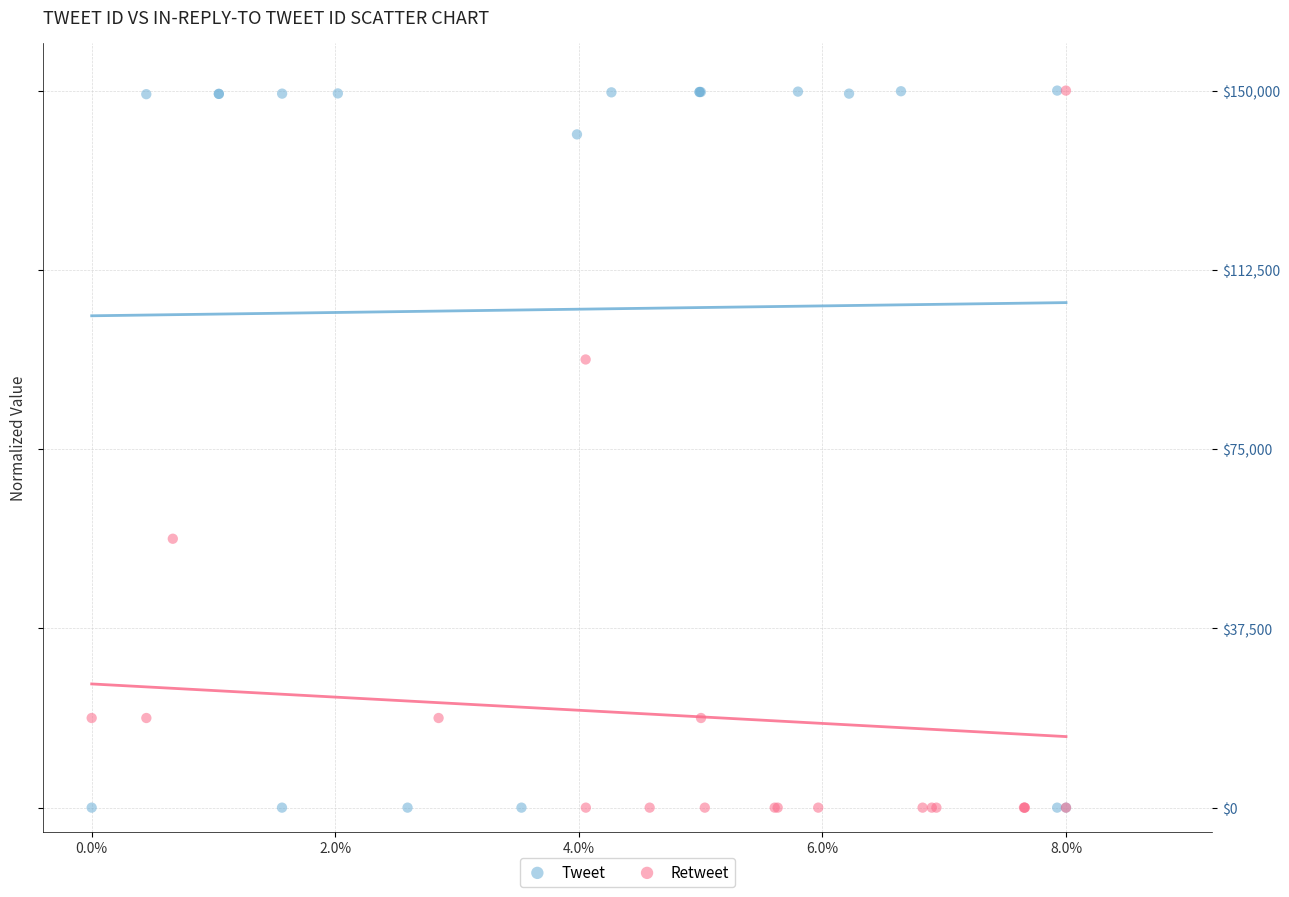

What are all the series names shown in the legend?

Tweet, Retweet